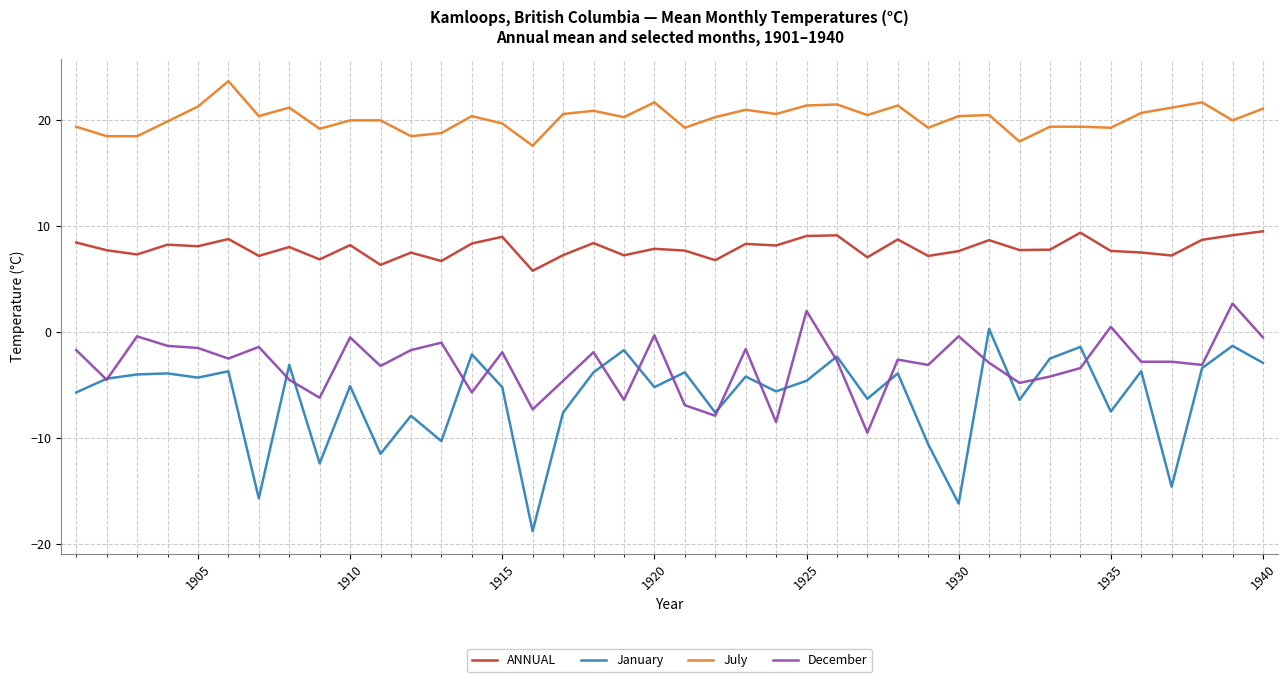

What is the minimum value shown in the chart?

-18.8